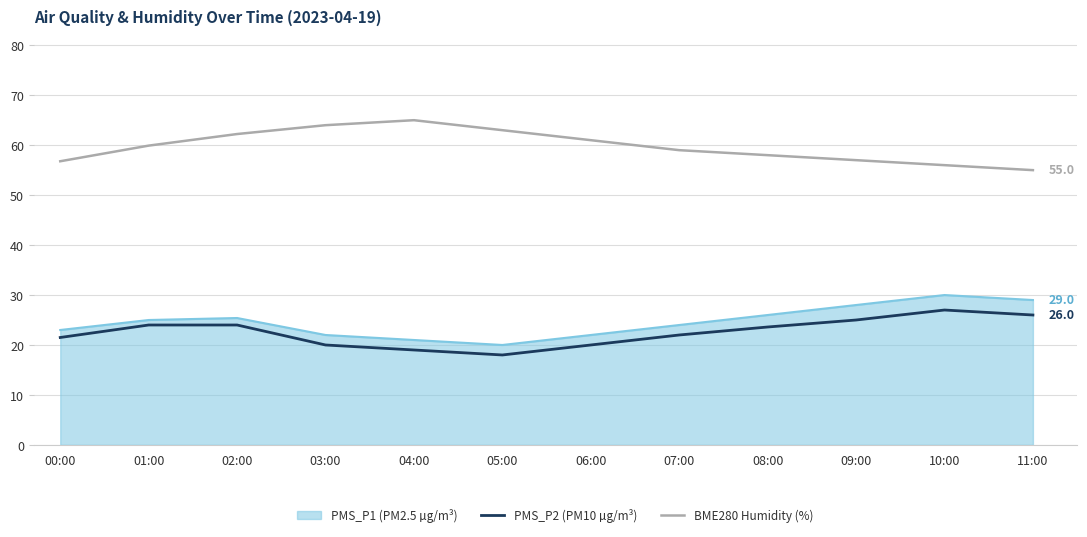

What position from the left is 09:00?

10